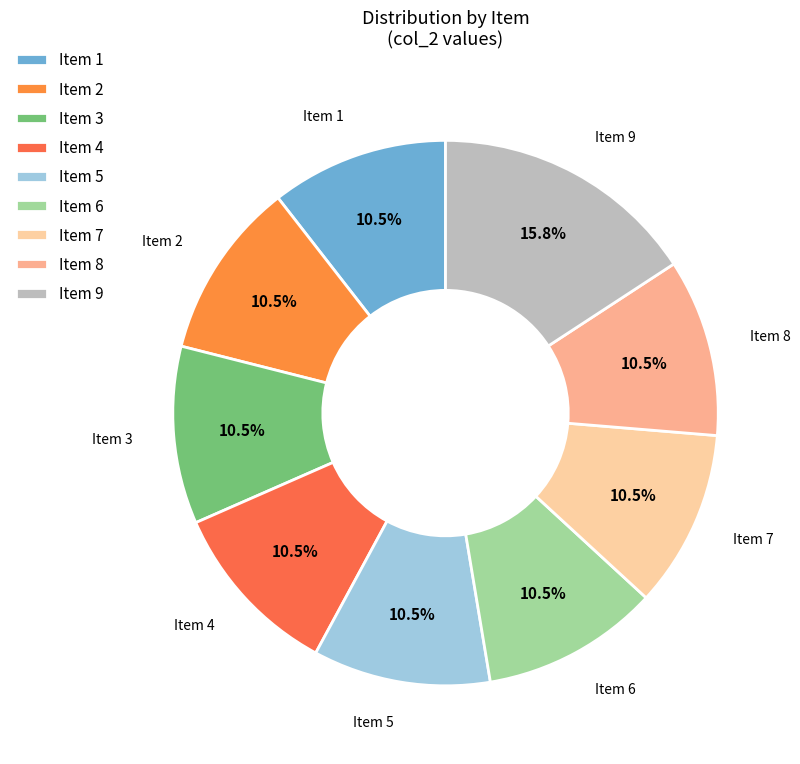

Does Item 9 represent more than half of the total?

No